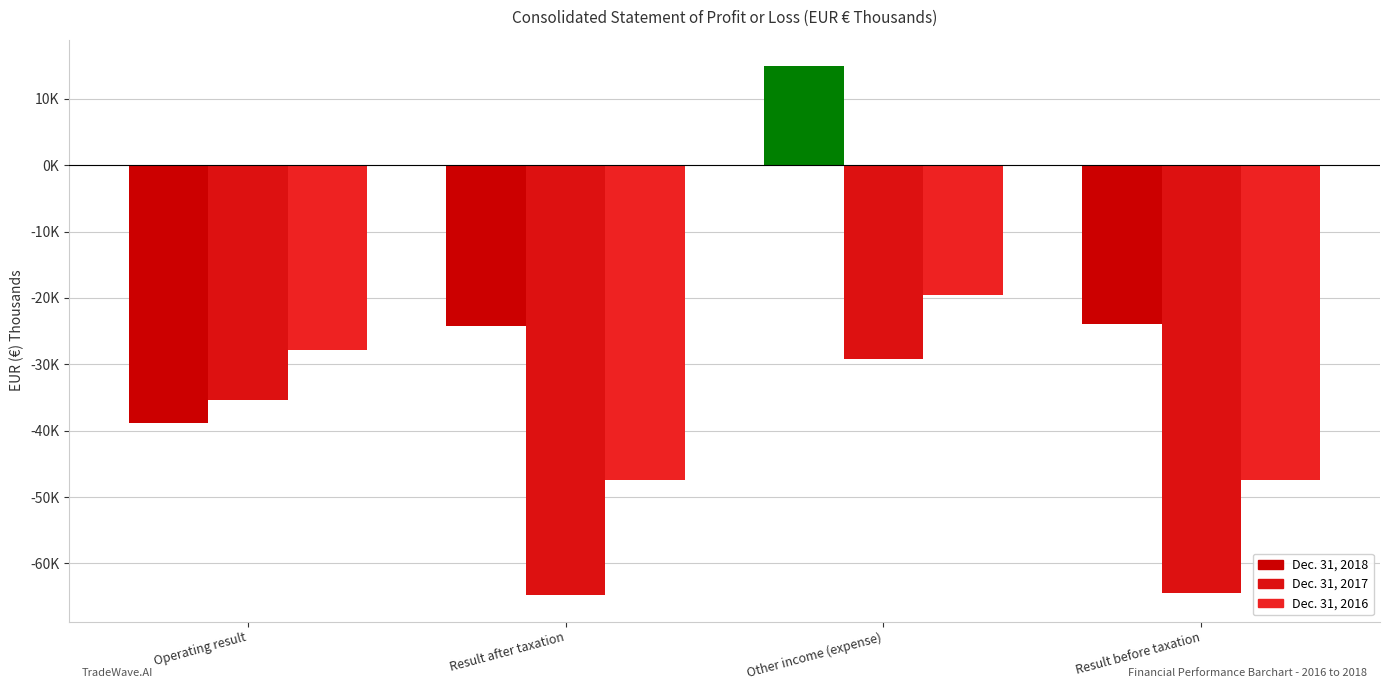

What is the average value of the Dec. 31, 2017 series?

-48456